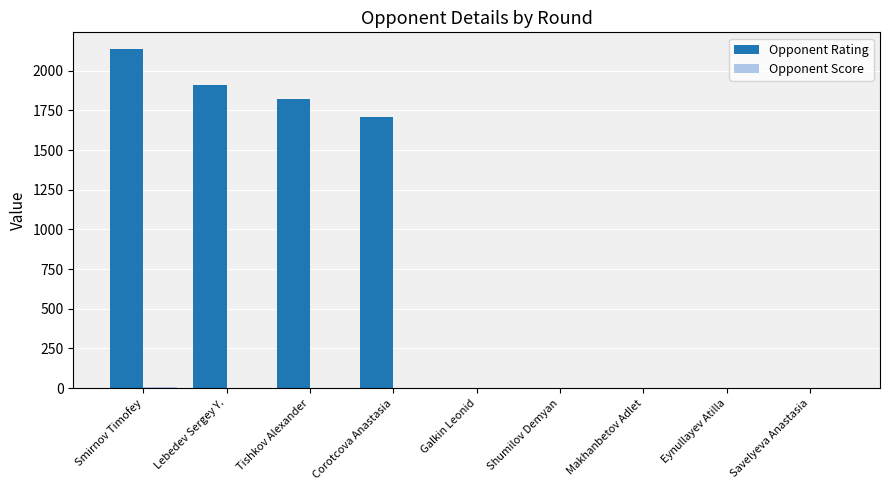

True or false: Opponent Rating has a value of 1398.2 at Shumilov Demyan.

False